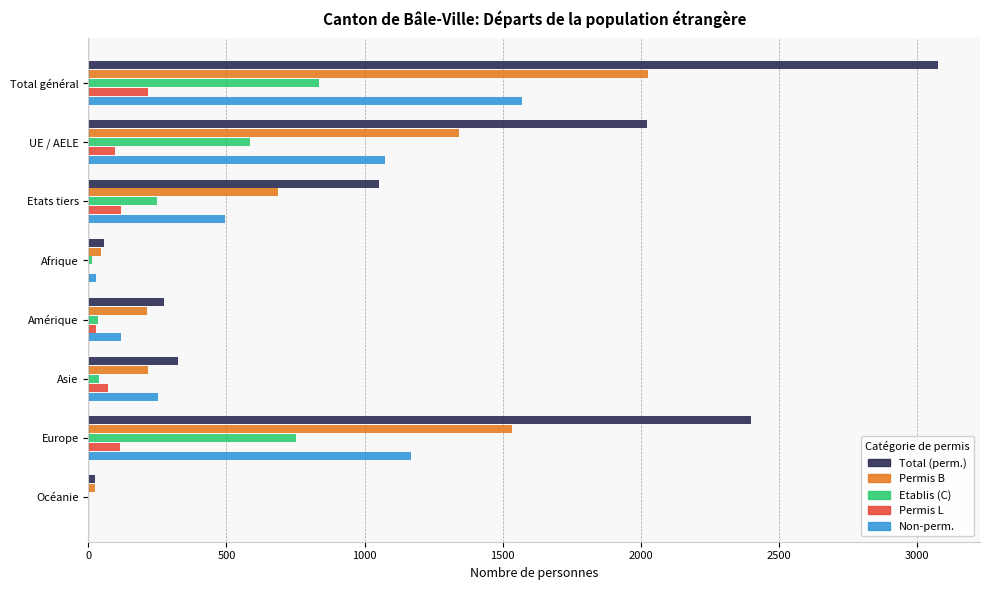

What value does the Permis B series have at Etats tiers?

685